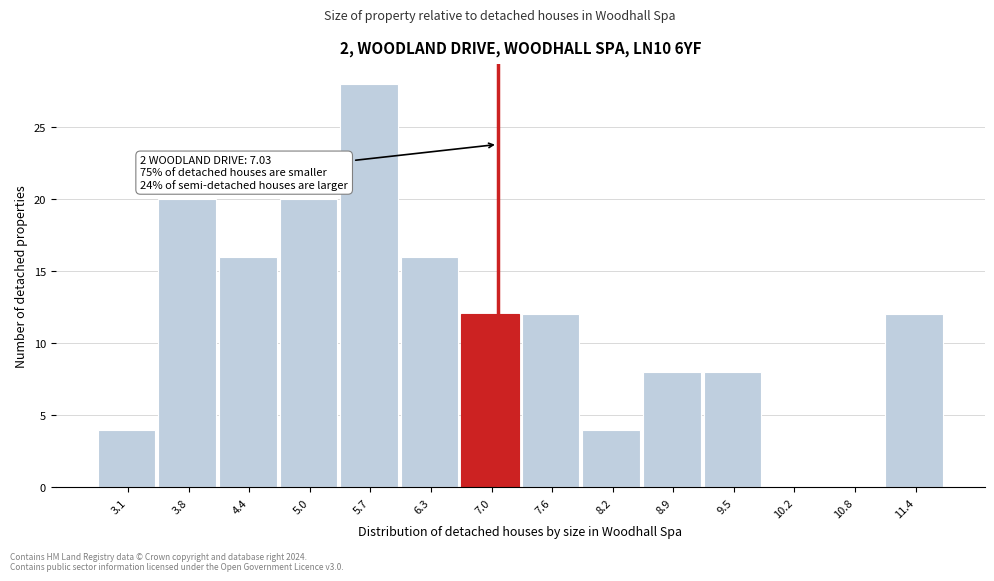

Over which range of the x-axis is the bar tallest?

5.4 to 6.0